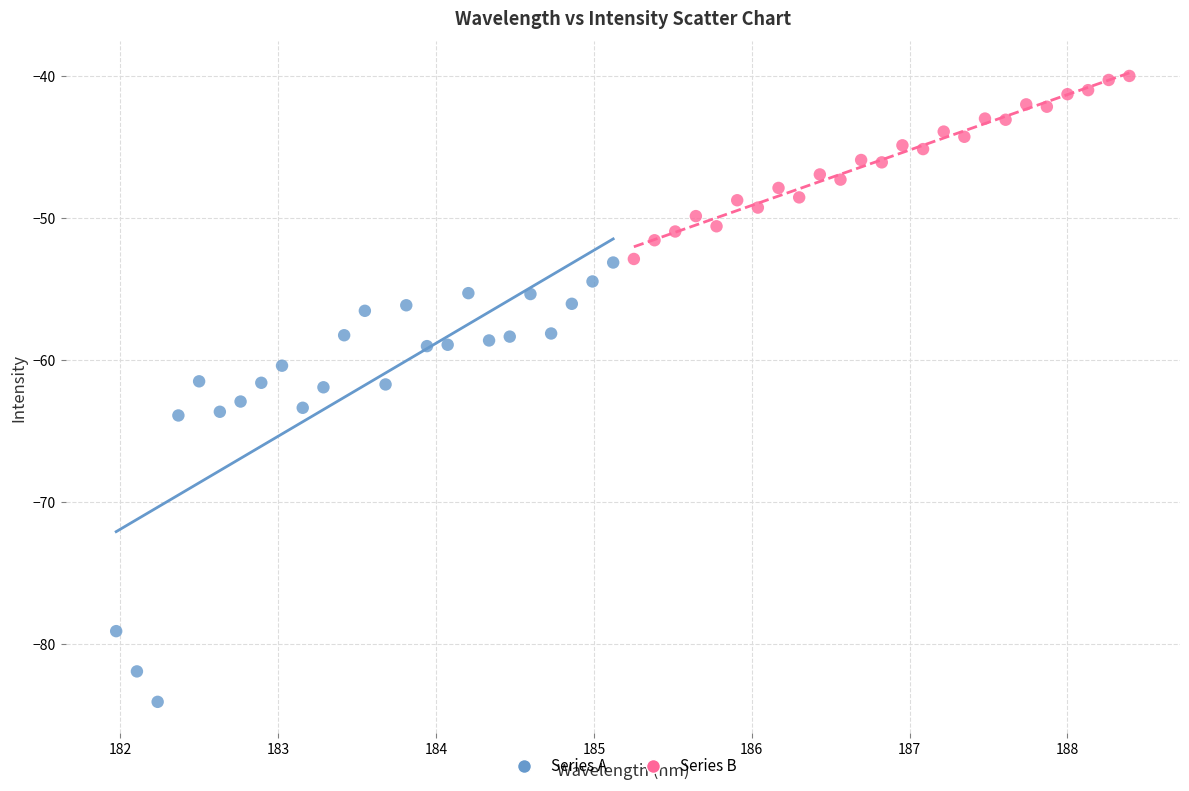

What are all the series names shown in the legend?

Series A, Series B